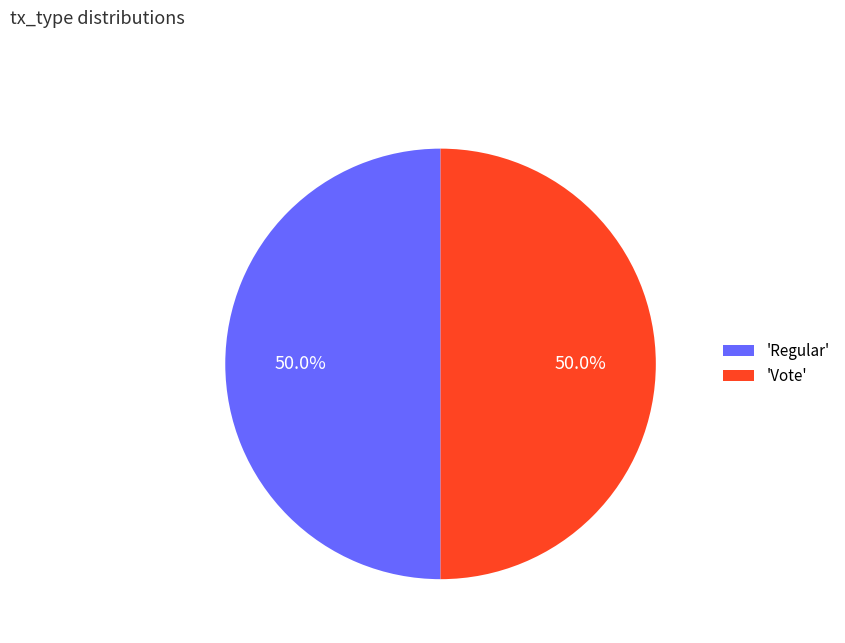

What percentage is NOT represented by 'Vote'?

50.0%